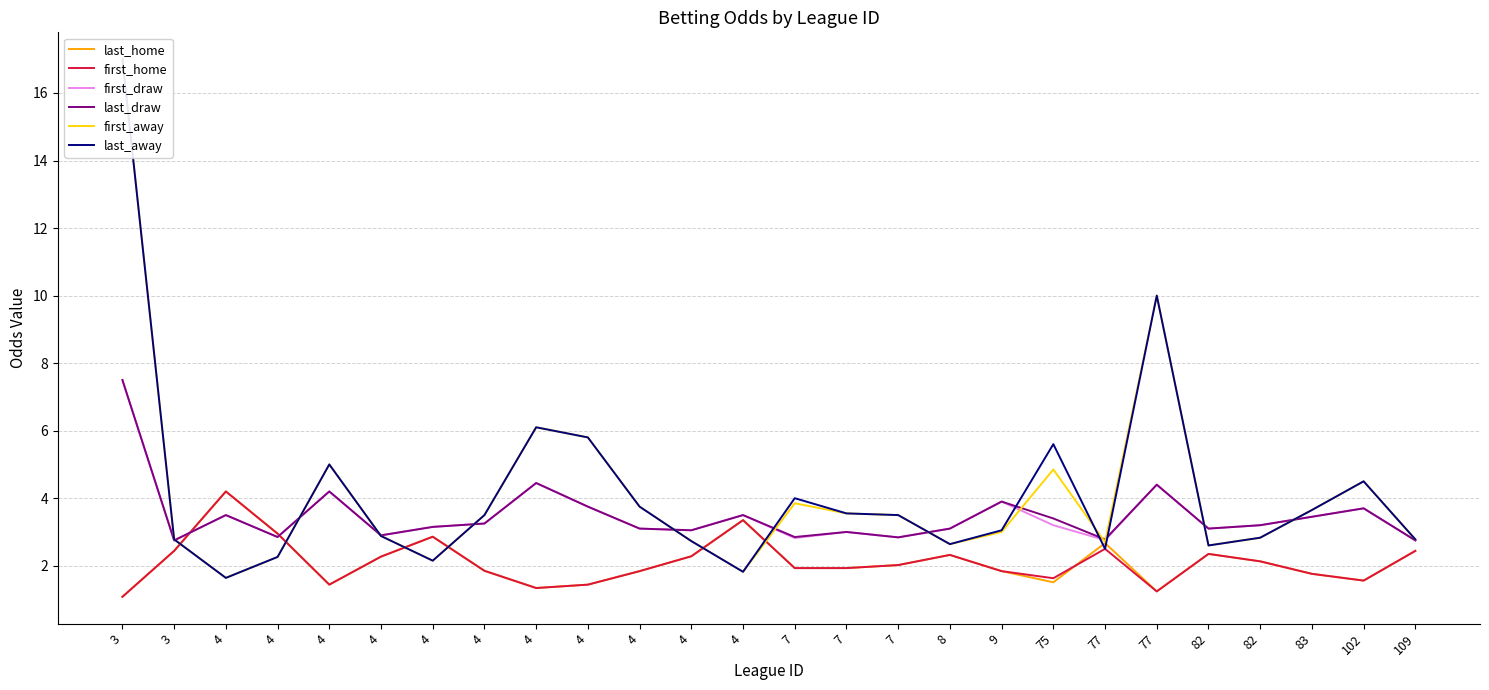

Reading left to right, extract all data points from this chart.

last_home: 1.1	2.4	4.2	3.0	1.4	2.3	2.9	1.9	1.3	1.4	1.8	2.3	3.4	1.9	1.9	2.0	2.3	1.8	1.5	2.7	1.2	2.4	2.1	1.8	1.6	2.4
first_home: 1.1	2.4	4.2	3.0	1.4	2.3	2.9	1.9	1.3	1.4	1.8	2.3	3.4	1.9	1.9	2.0	2.3	1.8	1.6	2.5	1.2	2.4	2.1	1.8	1.6	2.4
first_draw: 7.5	2.8	3.5	2.9	4.2	2.9	3.1	3.2	4.5	3.8	3.1	3.0	3.5	2.8	3.0	2.8	3.1	3.9	3.2	2.8	4.4	3.1	3.2	3.5	3.7	2.8
last_draw: 7.5	2.8	3.5	2.9	4.2	2.9	3.1	3.2	4.5	3.8	3.1	3.0	3.5	2.9	3.0	2.8	3.1	3.9	3.4	2.8	4.4	3.1	3.2	3.5	3.7	2.8
first_away: 17.0	2.8	1.6	2.3	5.0	2.9	2.1	3.5	6.1	5.8	3.8	2.7	1.8	3.9	3.5	3.5	2.6	3.0	4.8	2.7	10.0	2.6	2.8	3.6	4.5	2.8
last_away: 17.0	2.8	1.6	2.3	5.0	2.9	2.1	3.5	6.1	5.8	3.8	2.7	1.8	4.0	3.5	3.5	2.6	3.0	5.6	2.5	10.0	2.6	2.8	3.6	4.5	2.8